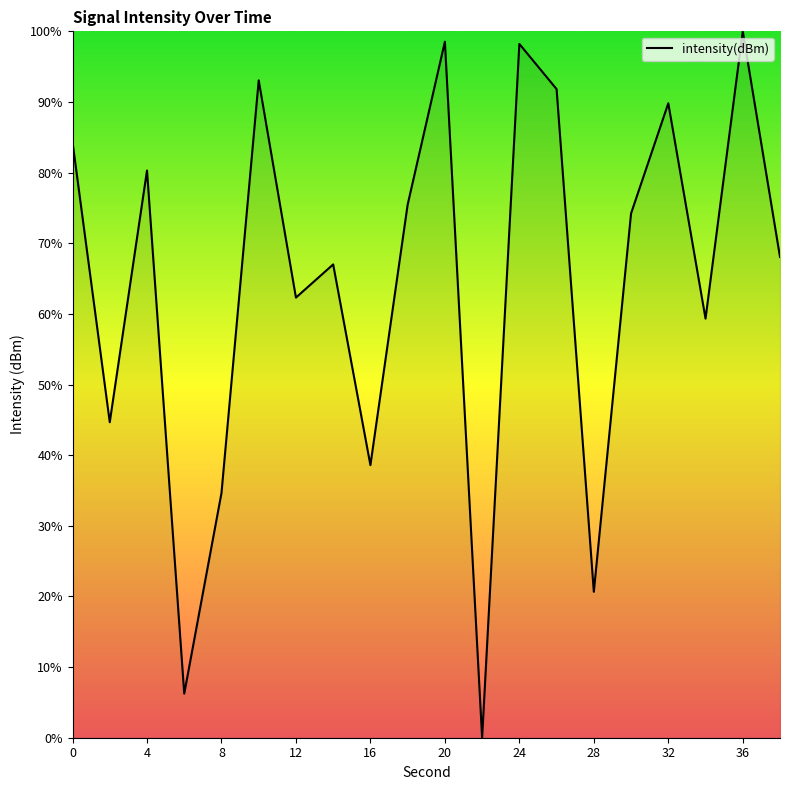

What is the average value?

64.4